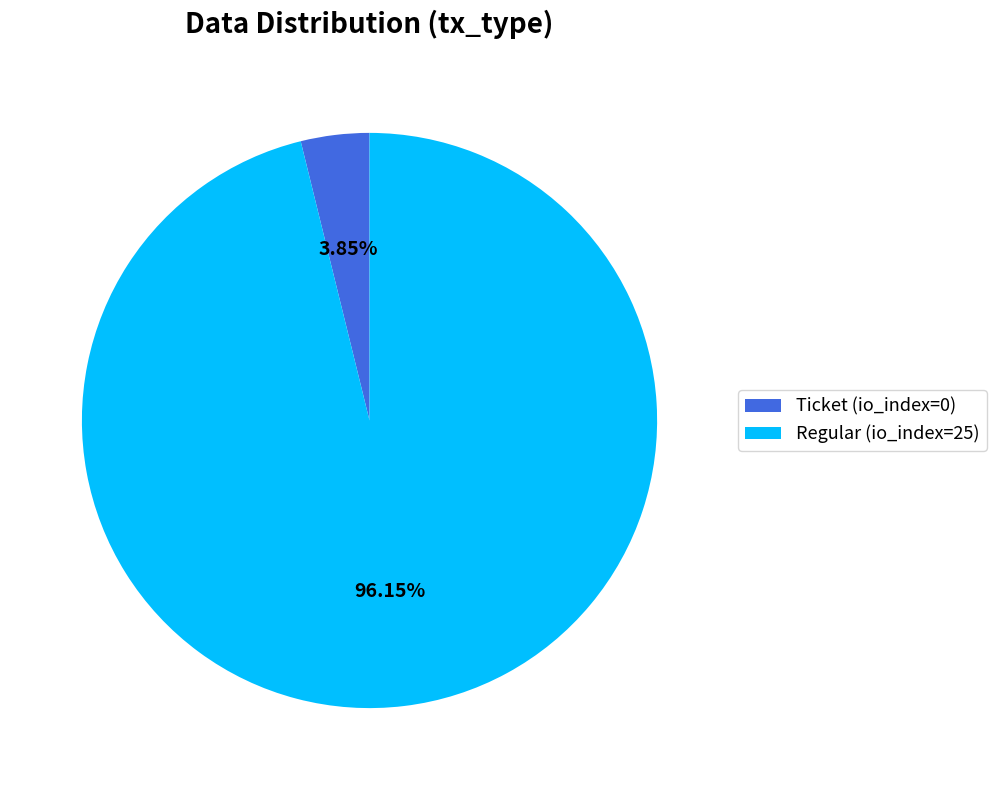

What is the largest slice in the pie chart?

Regular (io_index=25)